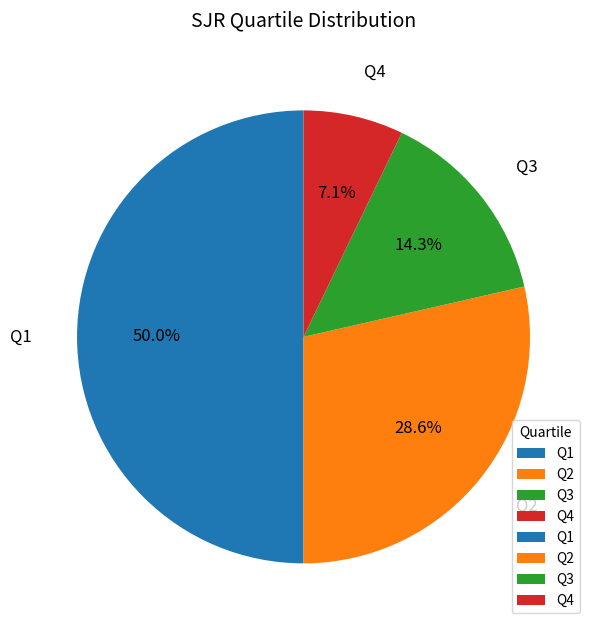

The Q2 slice represents 29% of the pie. True or false?

True